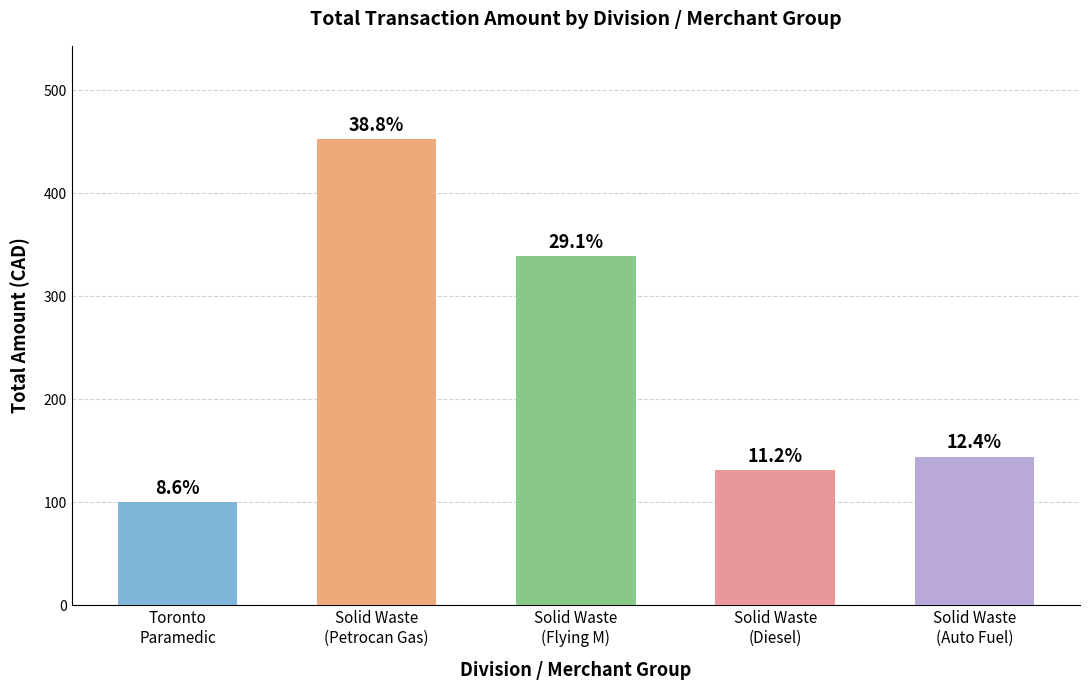

Are the bars horizontal?

No